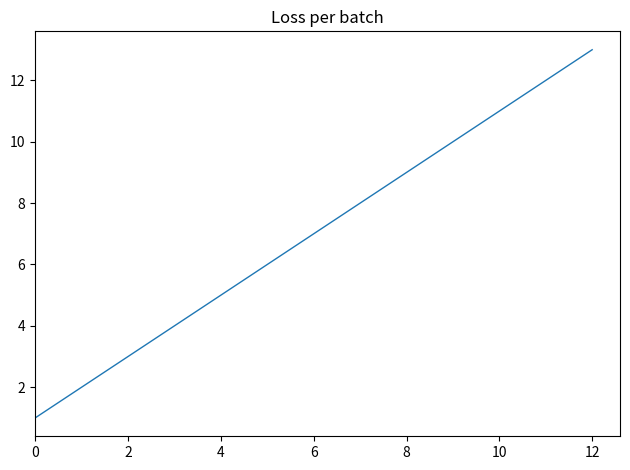

True or false: there are more than 2 points higher than both neighbors.

False